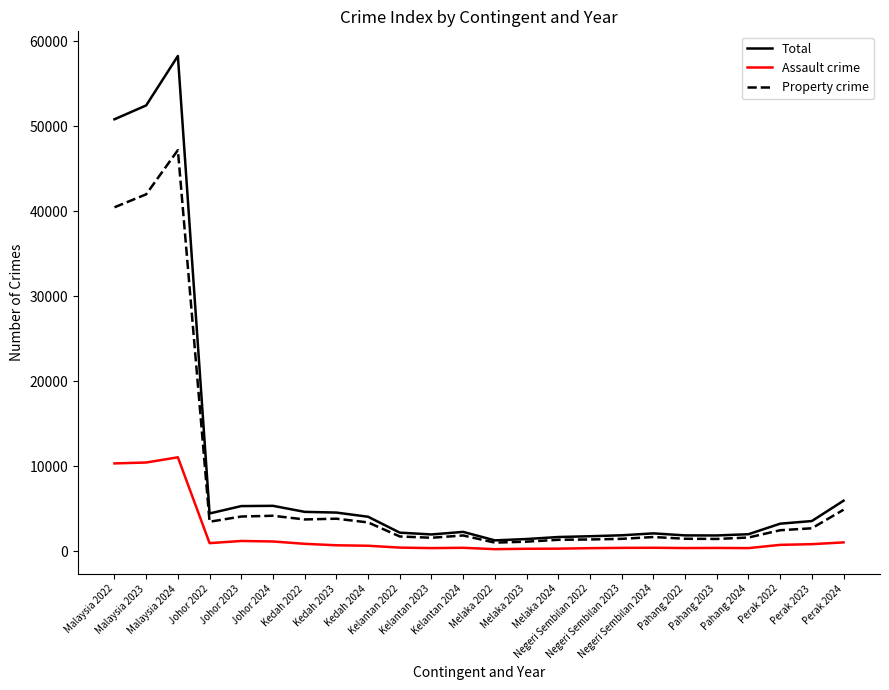

What are all the series names shown in the legend?

Total, Assault crime, Property crime